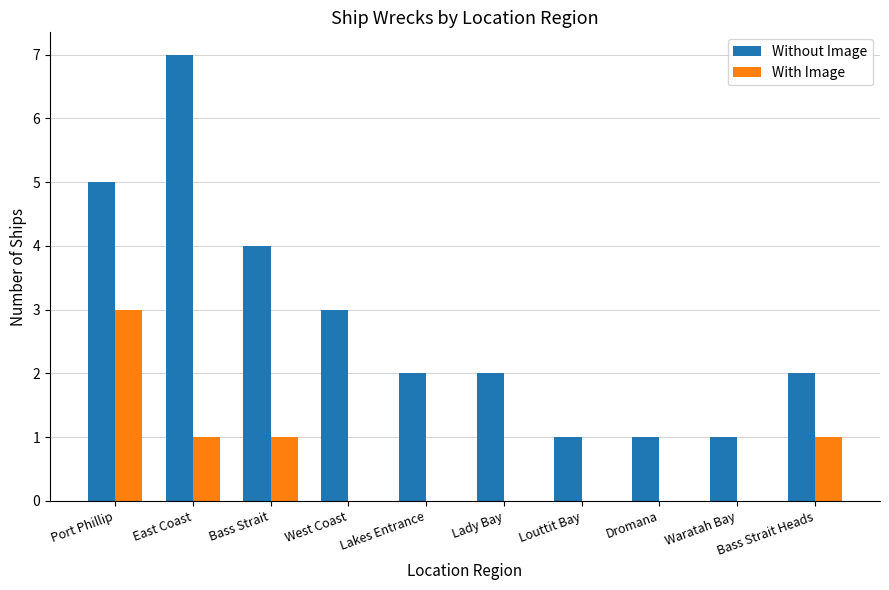

What is the difference between the Without Image values at West Coast and Lakes Entrance?

1